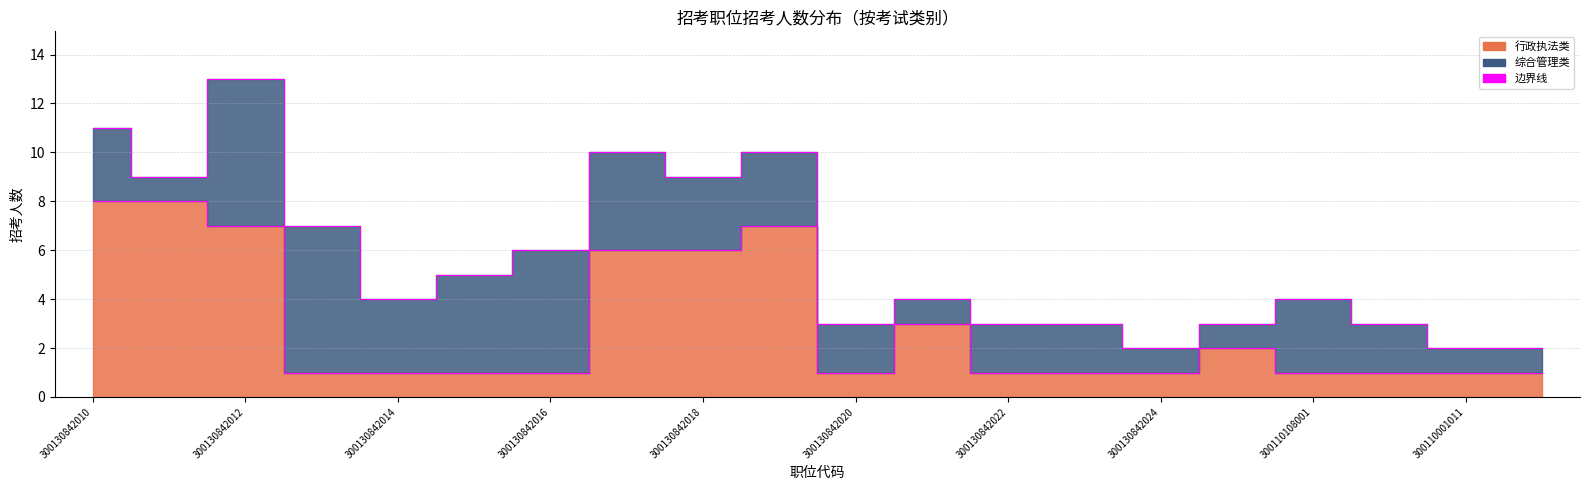

Is it true that the value at 300110001011 is 1?

False